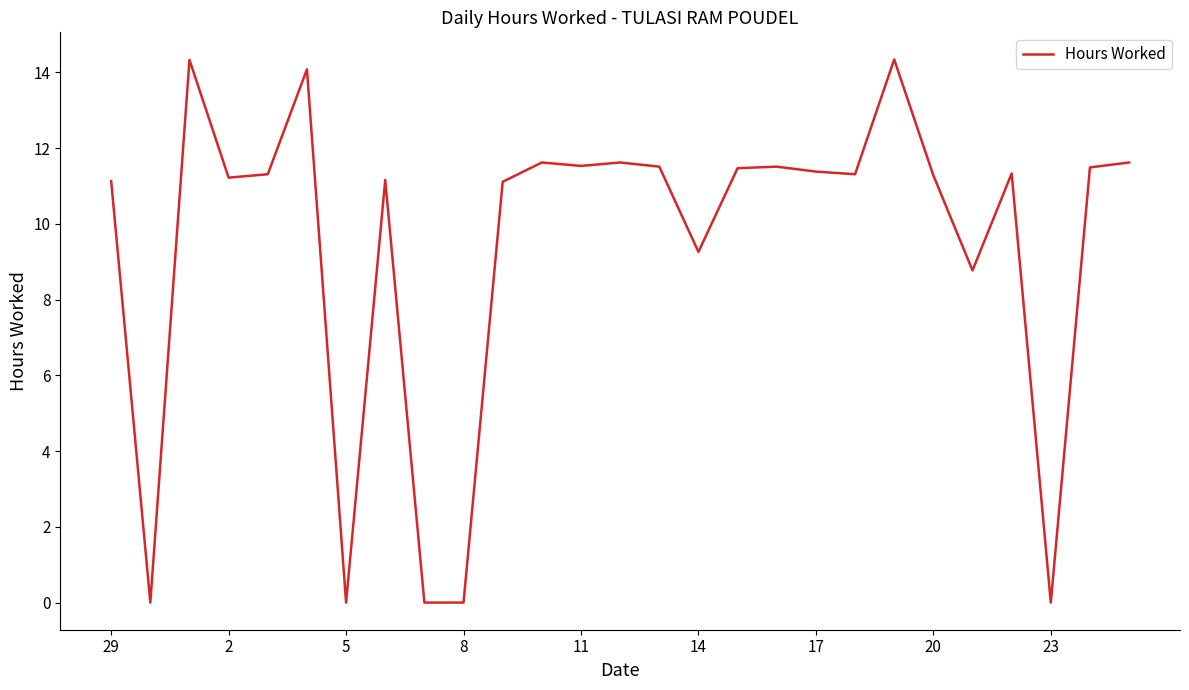

How many lines are shown in the chart?

1